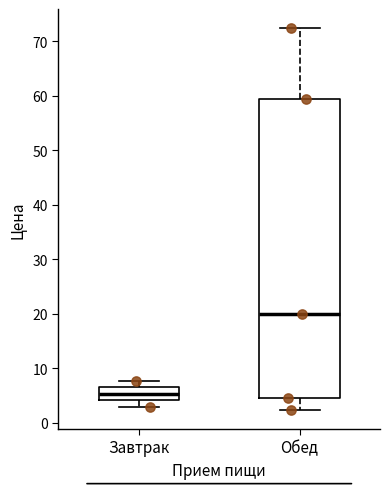

Reading left to right, transcribe this box plot: for each box, give where its median line is, the range the box spans, and where its two whiskers end, as read against the y-axis. The values are not printed on the chart, so give them approximately, as read against the axis.

Завтрак: median 5, box 4 to 6, whiskers 3 to 8
Обед: median 20, box 5 to 59, whiskers 2 to 72